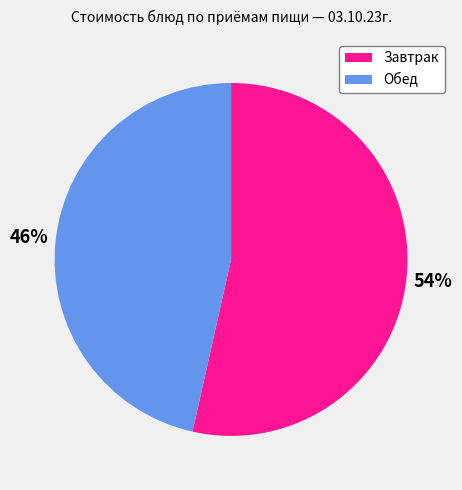

Combined, do Обед and Завтрак account for over 50%?

Yes